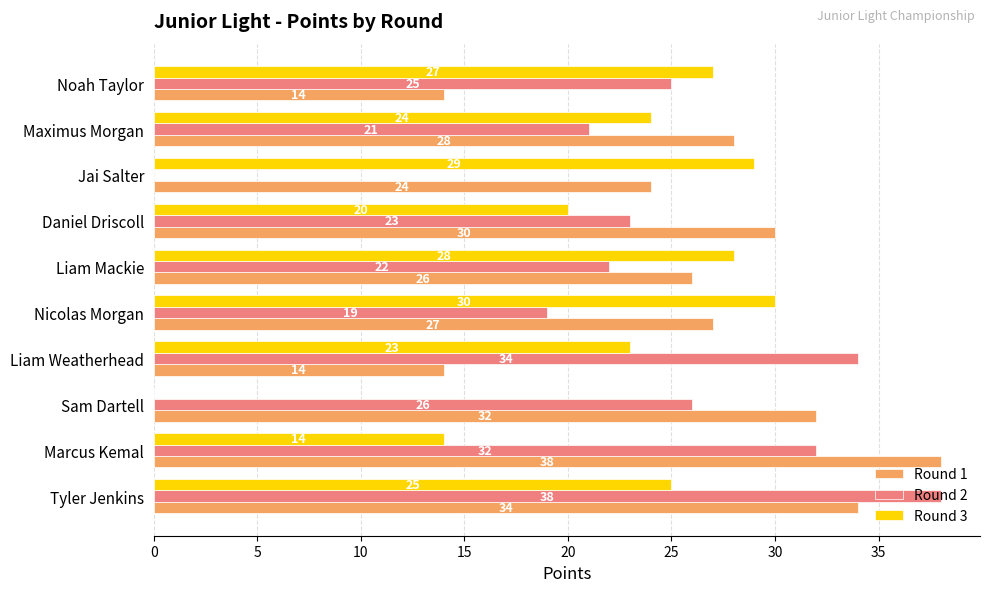

Is it true that Round 2 equals 21 at Jai Salter?

False